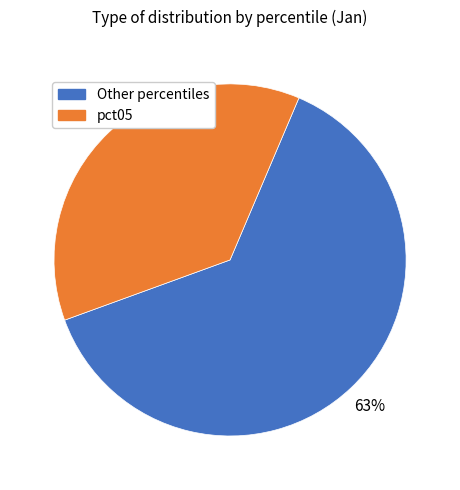

Is there a majority slice in this chart?

Yes